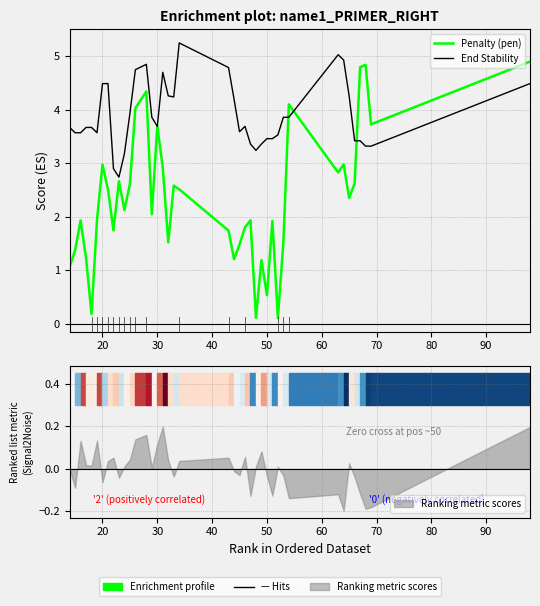

What is the value of the End Stability point at the 35th from the left?

4.3